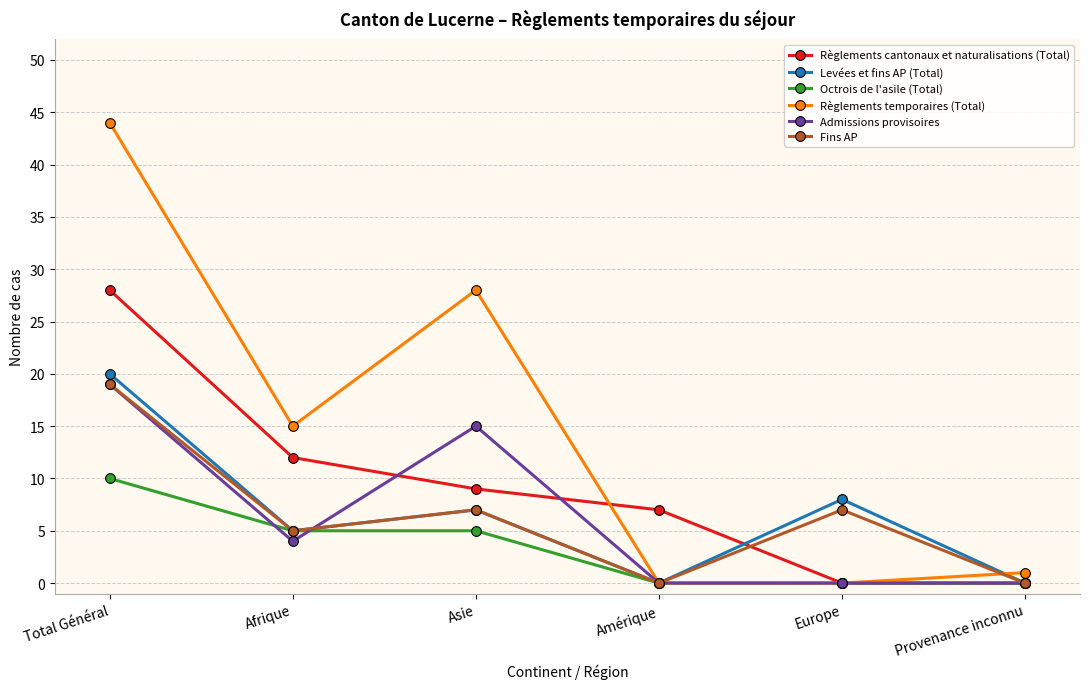

What position from the left is Asie?

3